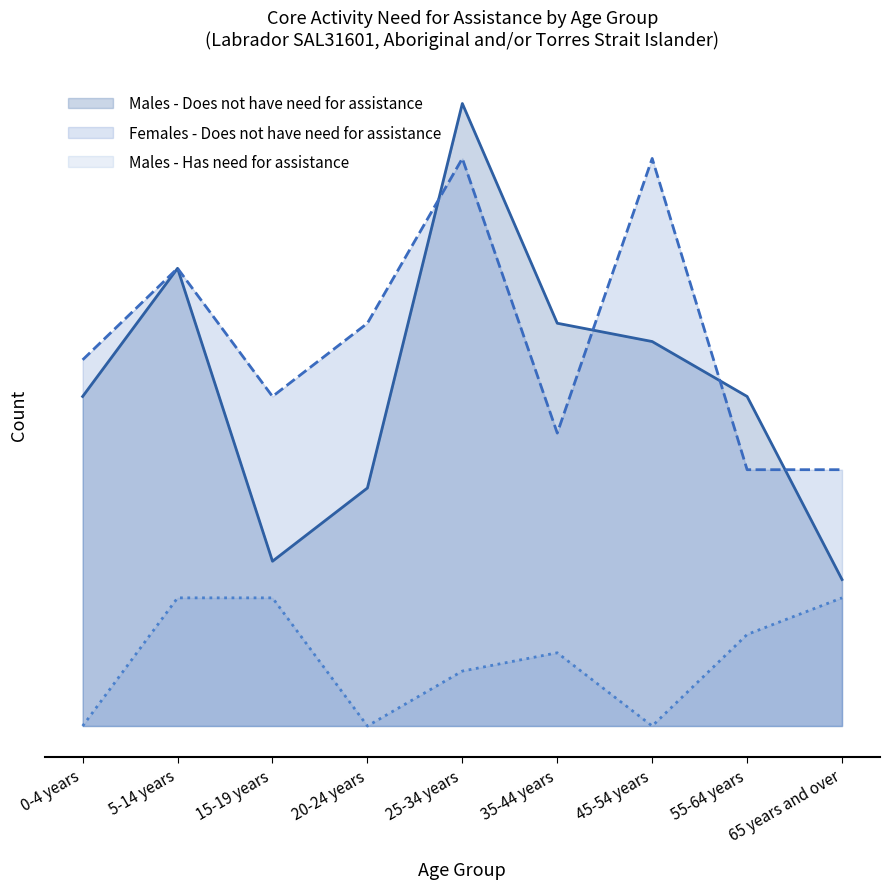

Between 45-54 years and 65 years and over, which is larger?

45-54 years